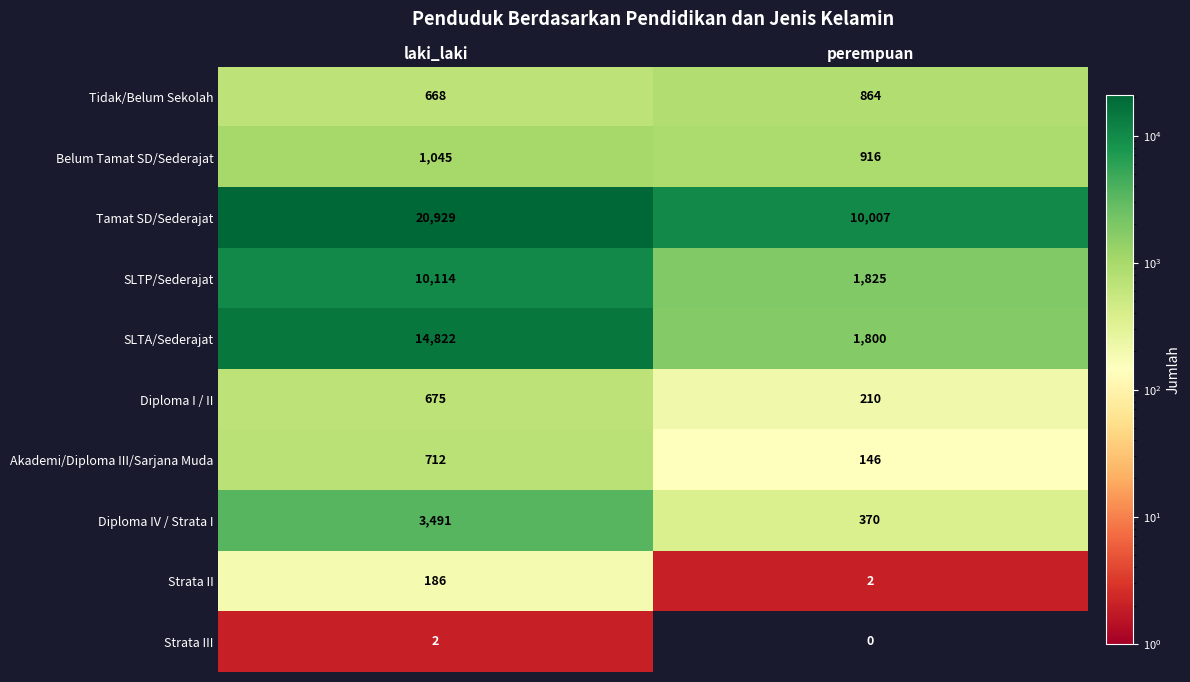

At which category does the chart reach its peak across all series?

laki_laki